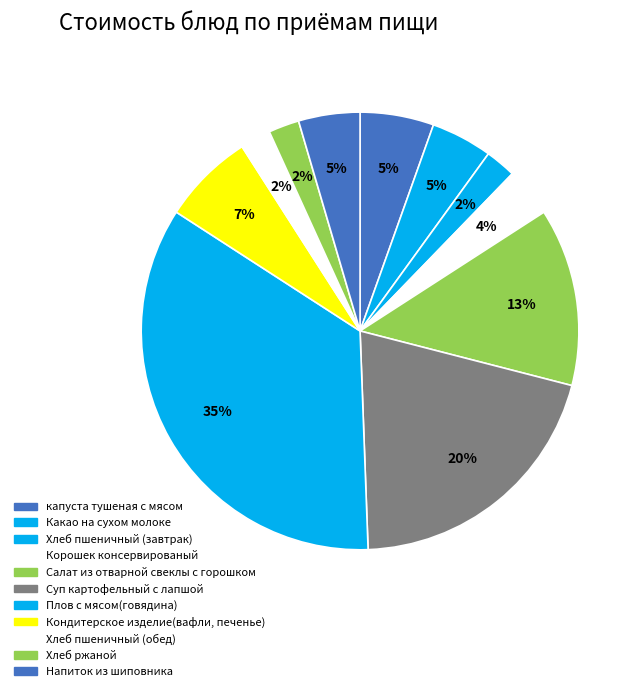

Rank the categories by value from highest to lowest.

Плов с мясом(говядина), Суп картофельный с лапшой, Салат из отварной свеклы с горошком, Кондитерское изделие(вафли, печенье), капуста тушеная с мясом, Какао на сухом молоке, Напиток из шиповника, Корошек консервированый, Хлеб пшеничный (завтрак), Хлеб пшеничный (обед), Хлеб ржаной